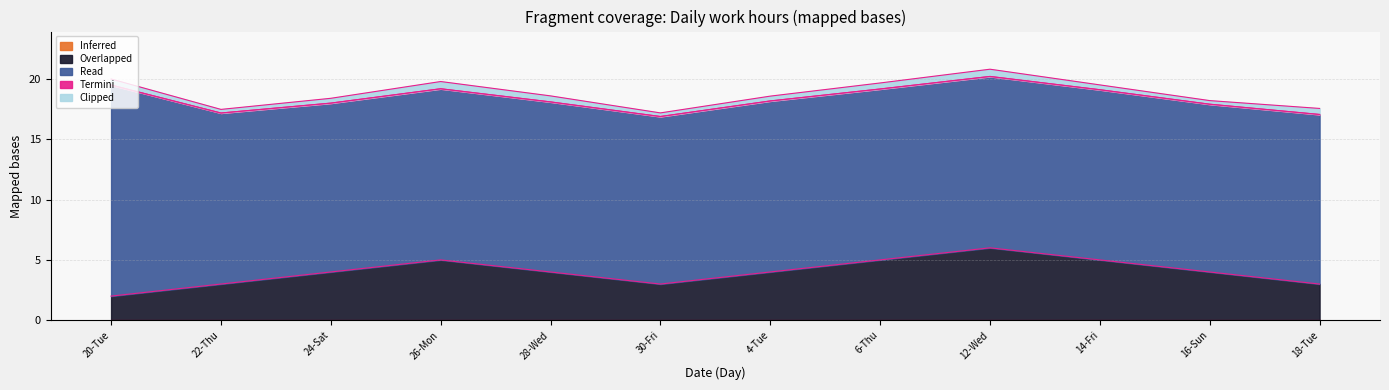

How many interior local peaks does the Clipped series have?

2